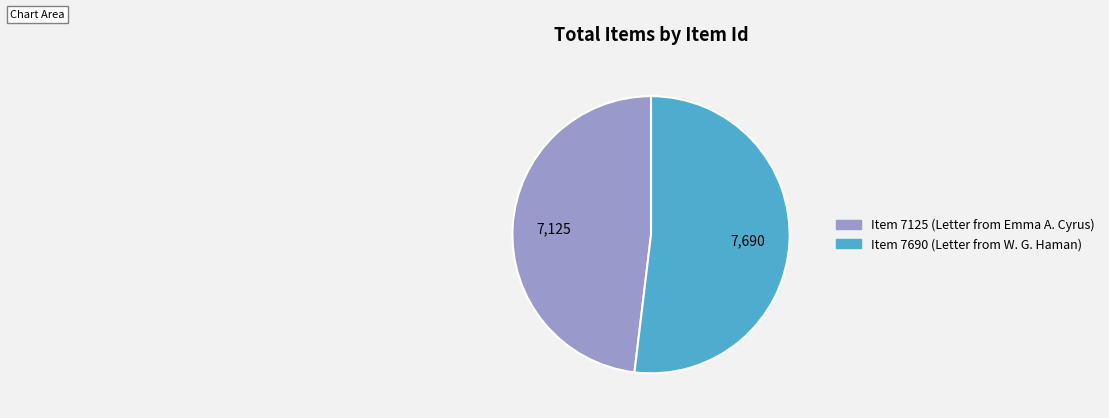

Is it true that Item 7125 (Letter from Emma A. Cyrus) is 43% of the pie?

False